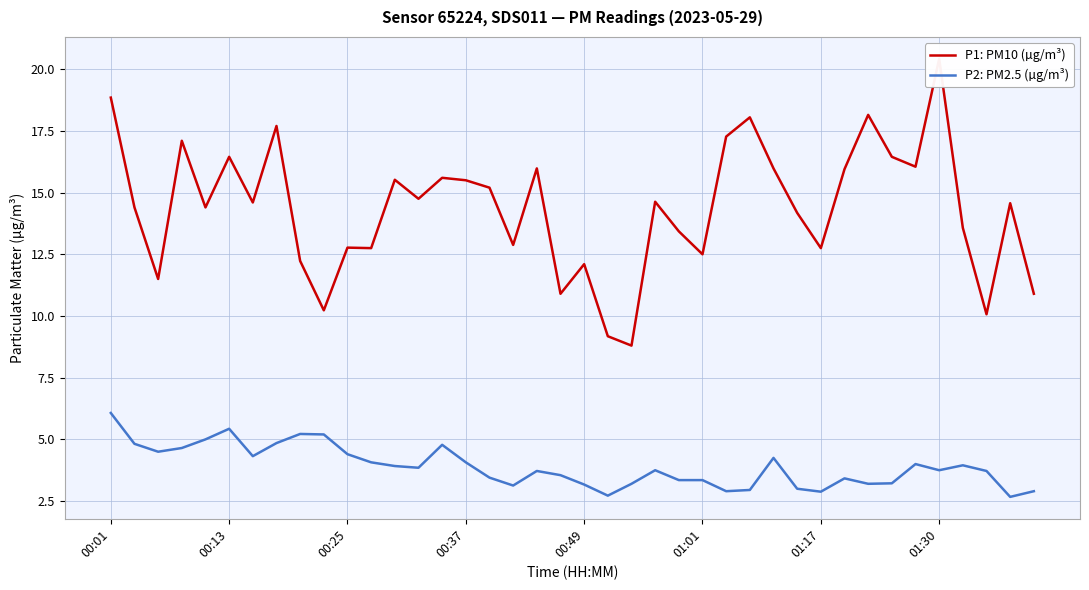

Is it true that P1: PM10 (µg/m³) equals 17.1 at 37?

False